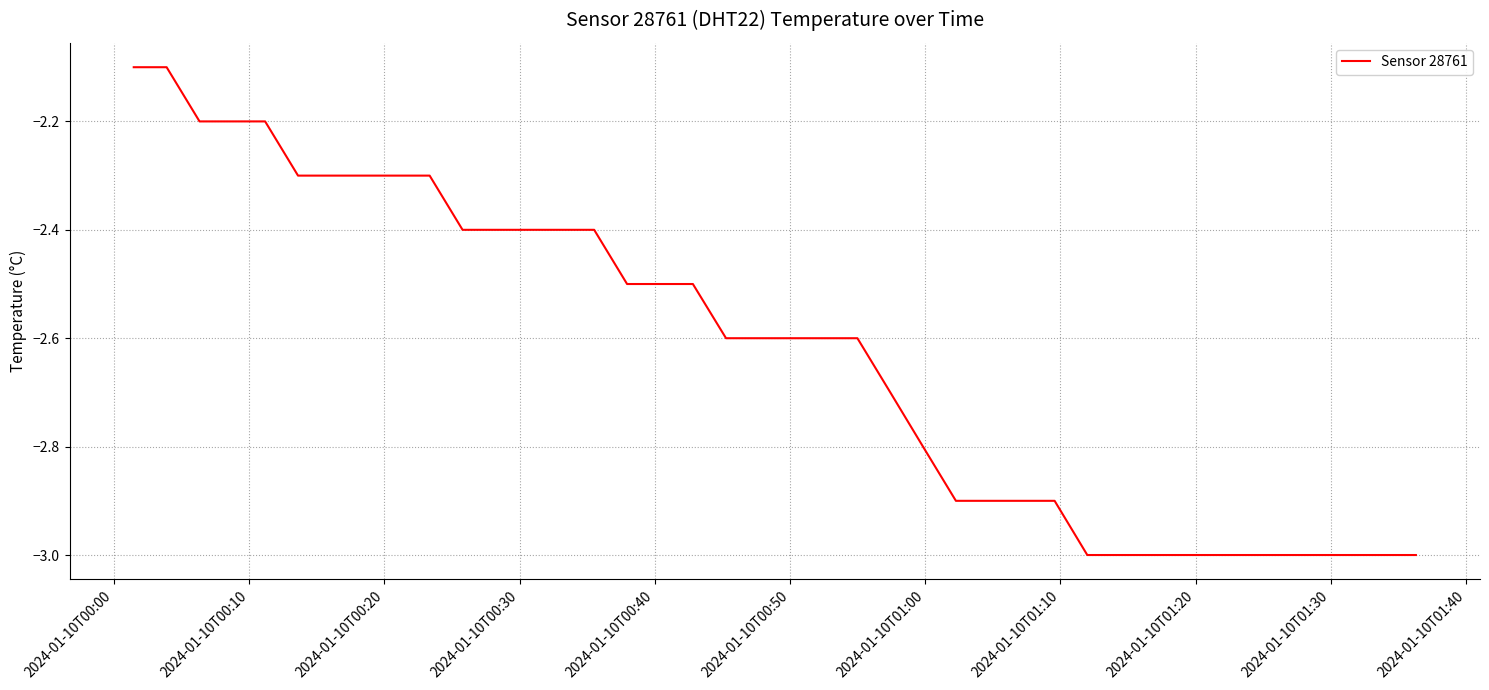

What is the minimum value shown in the chart?

-3.0